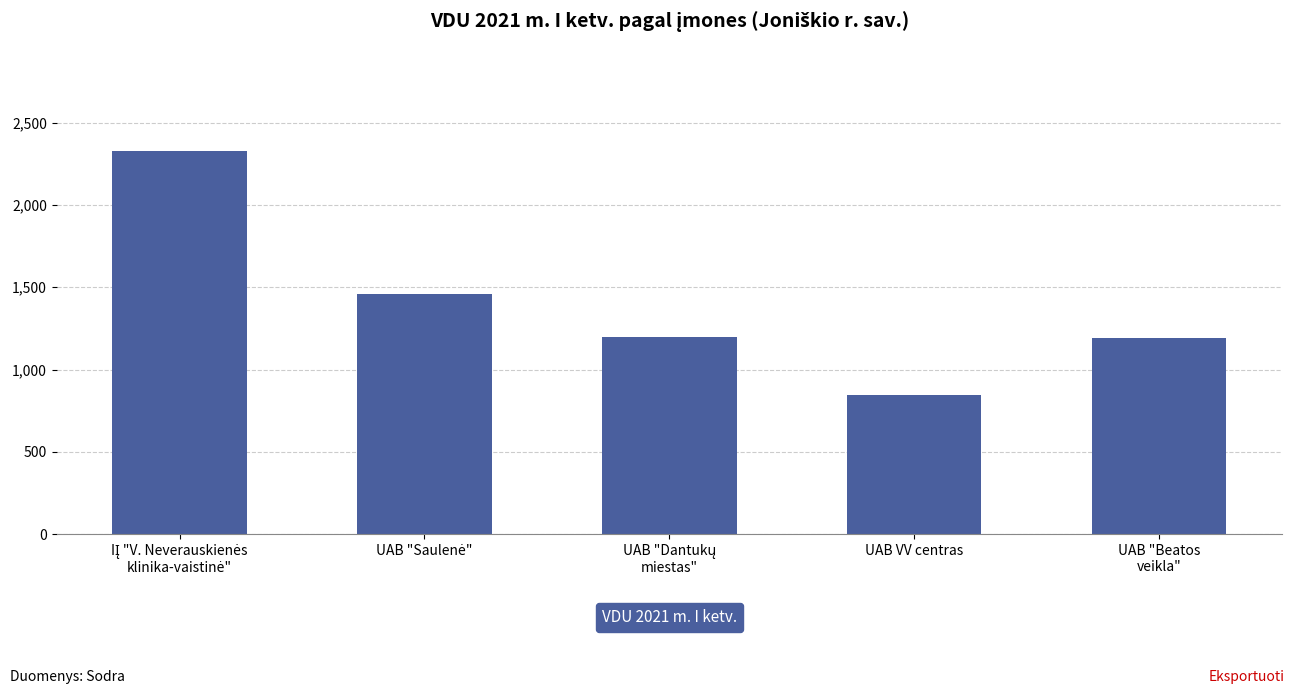

What position from the left is UAB "Beatos
veikla"?

5